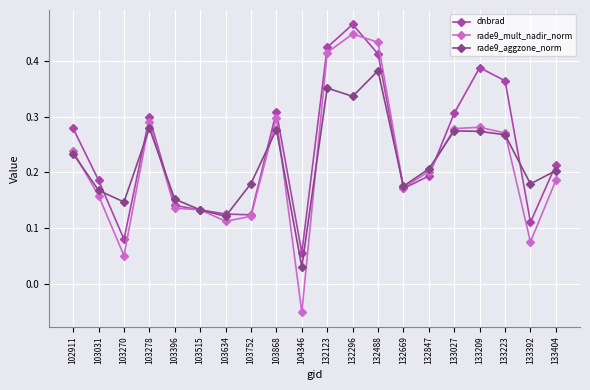

Between 103634 and 133209, which series saw the biggest shift?

dnbrad